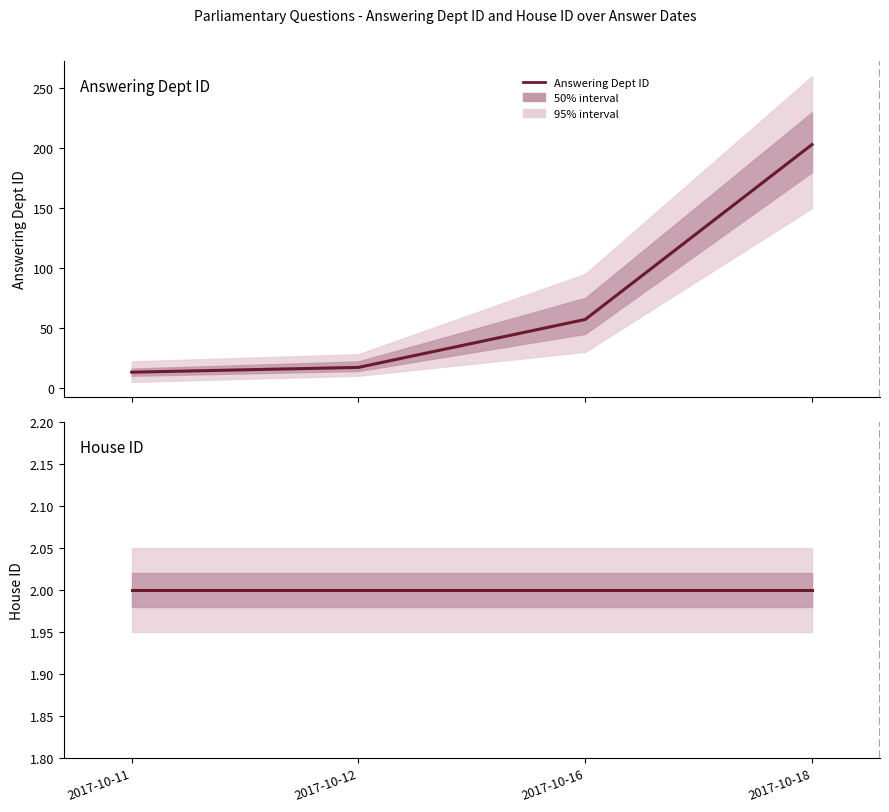

The House ID series shows 3 at 2017-10-12. True or false?

False